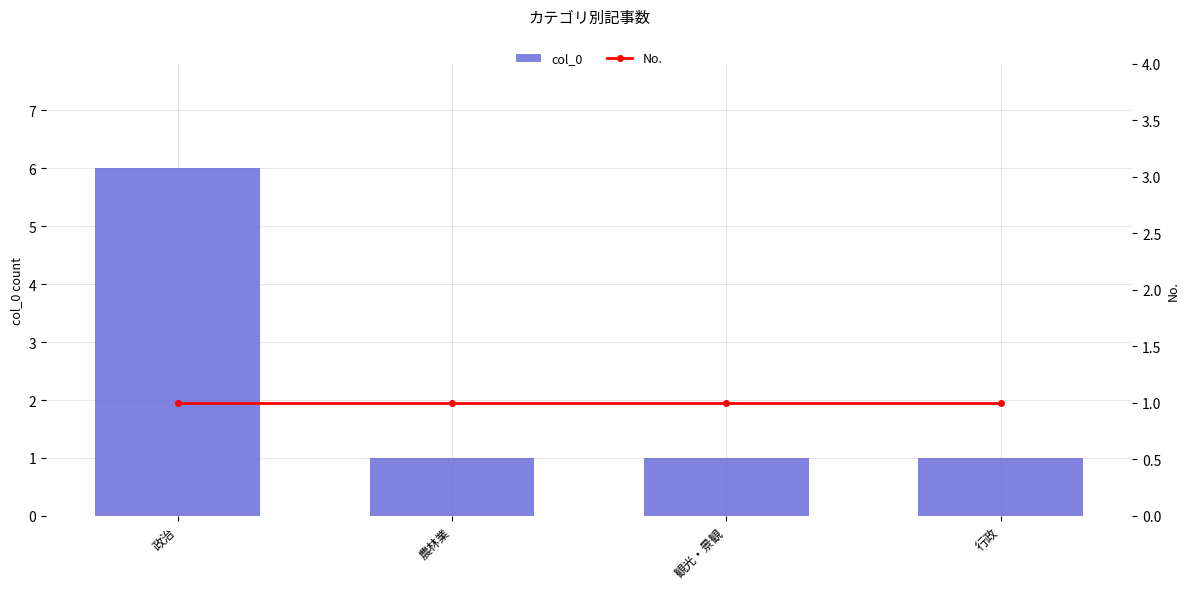

What is the value of the No. bar at the 1st from the left?

1